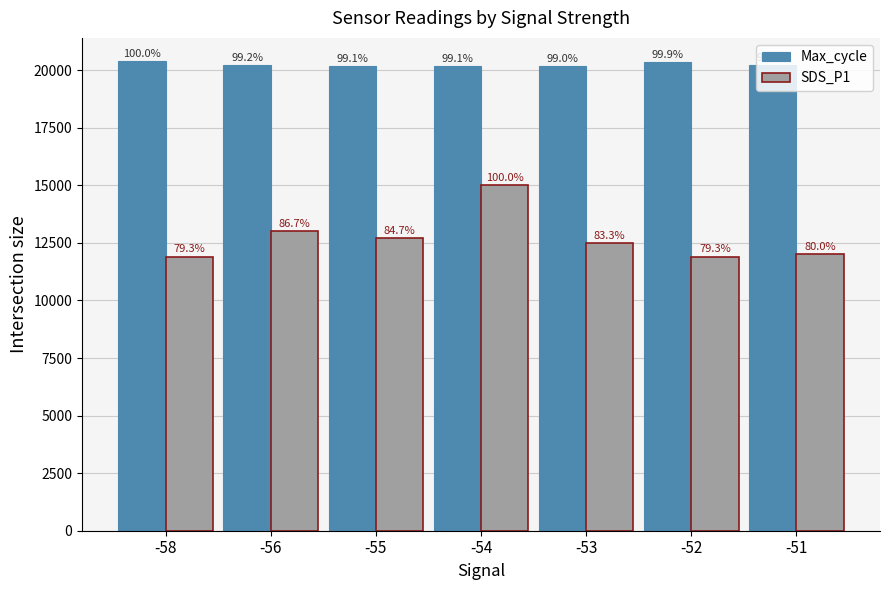

Are the bars grouped side by side (vs. stacked)?

Yes